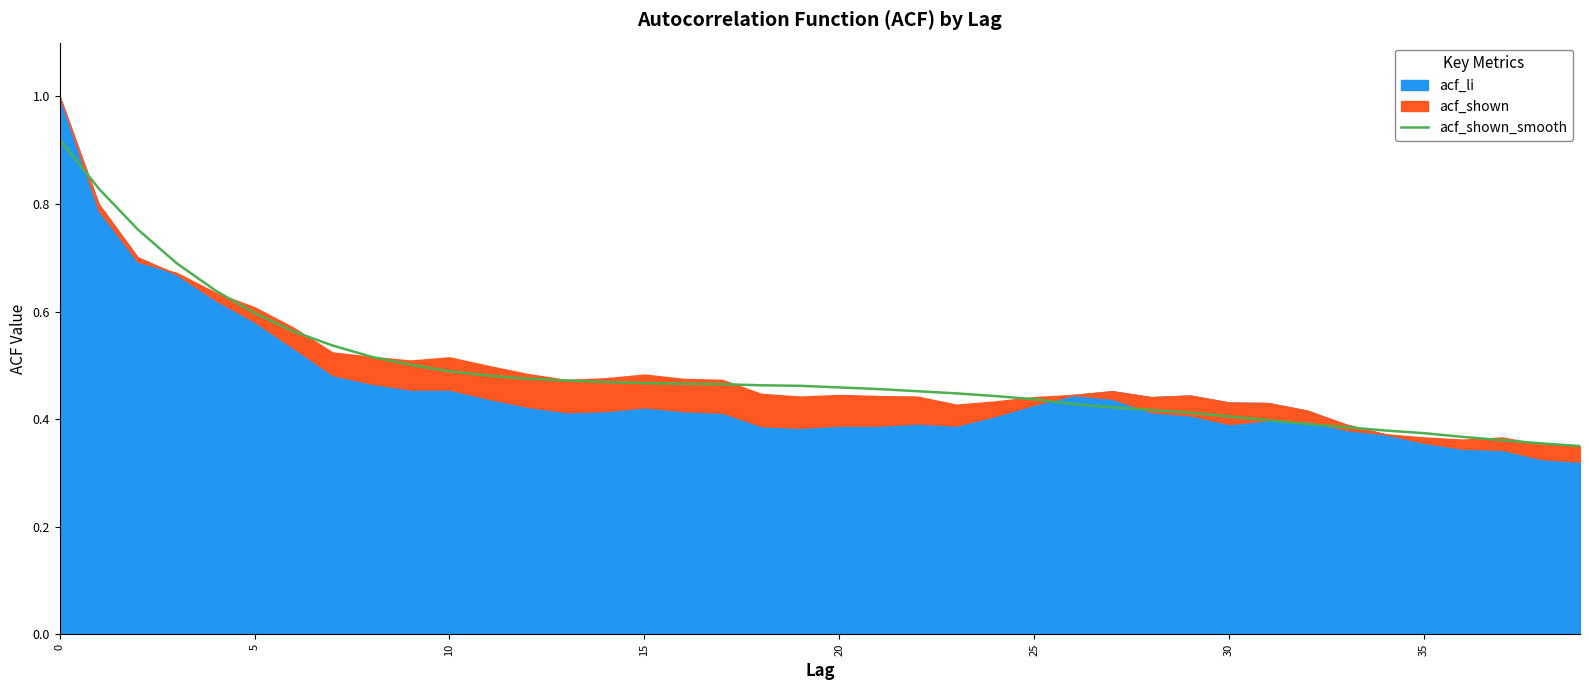

What is the approximate value at 26?

0.4